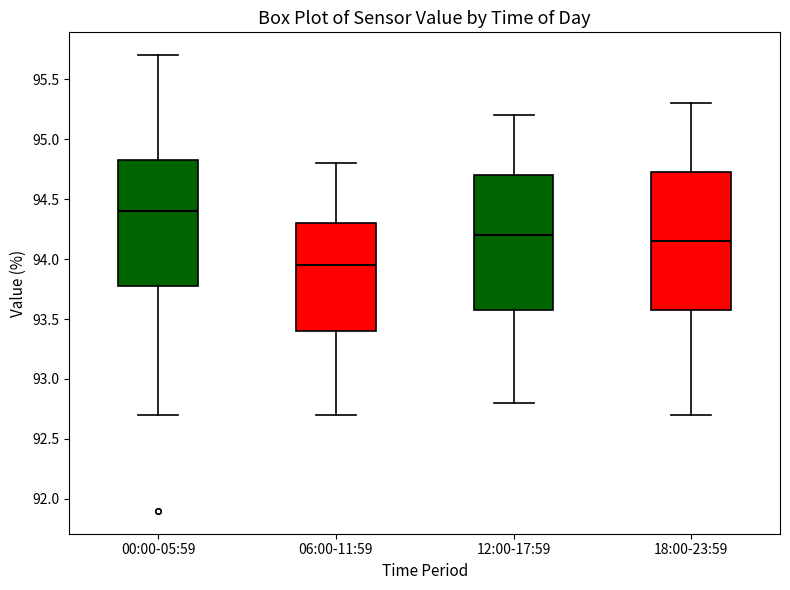

Which box's median line is the highest?

00:00-05:59